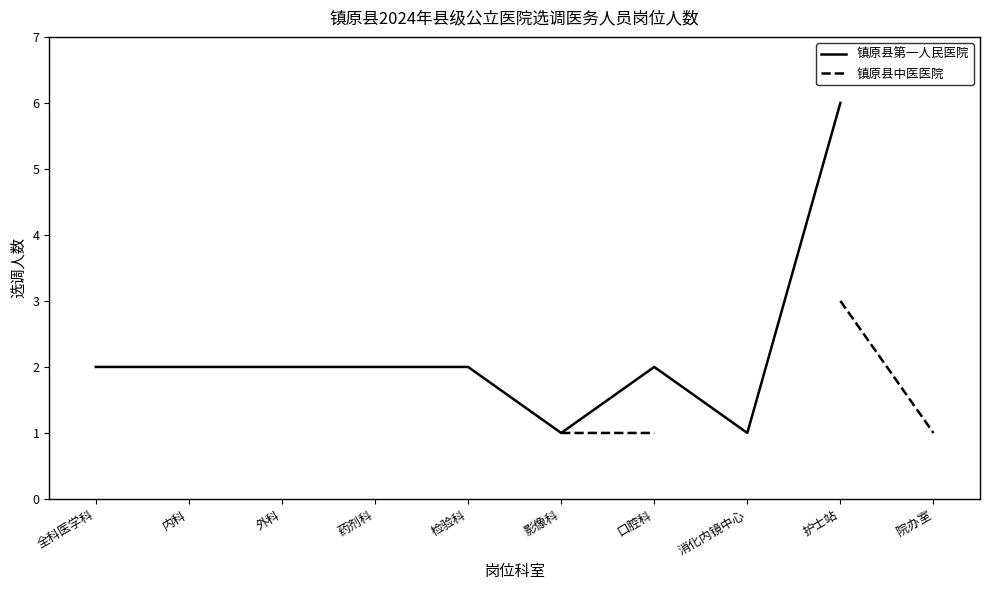

Between 药剂科 and 消化内镜中心, which series saw the biggest shift?

镇原县第一人民医院